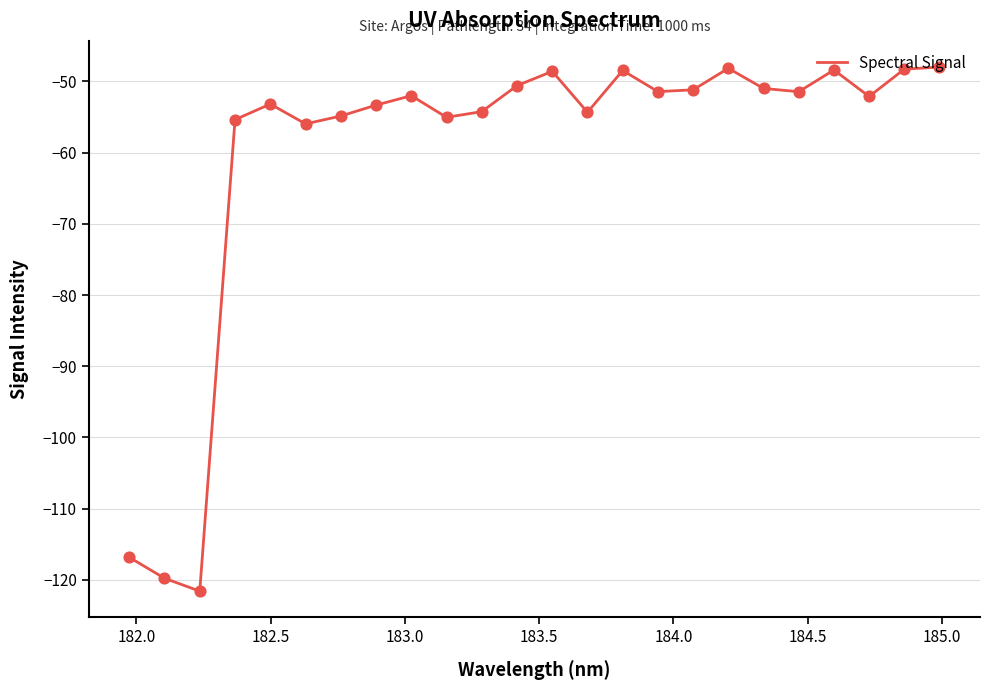

What is the minimum value shown in the chart?

-121.6